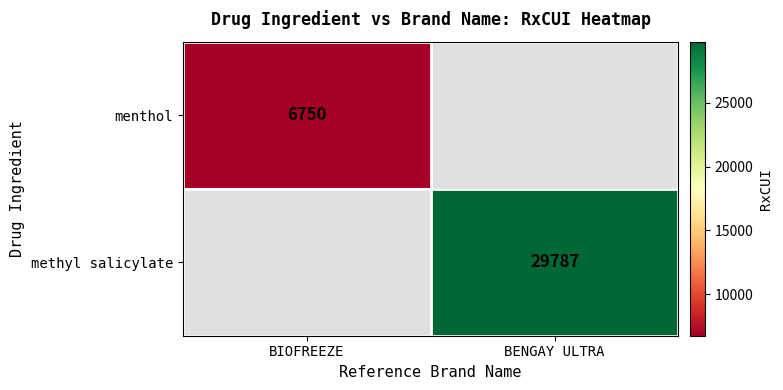

Is it true that menthol equals 4201 at BIOFREEZE?

False